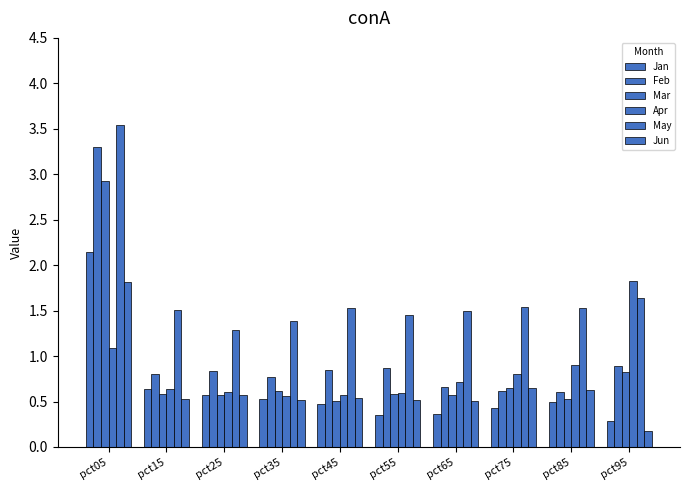

How many categories are shown in the chart?

10